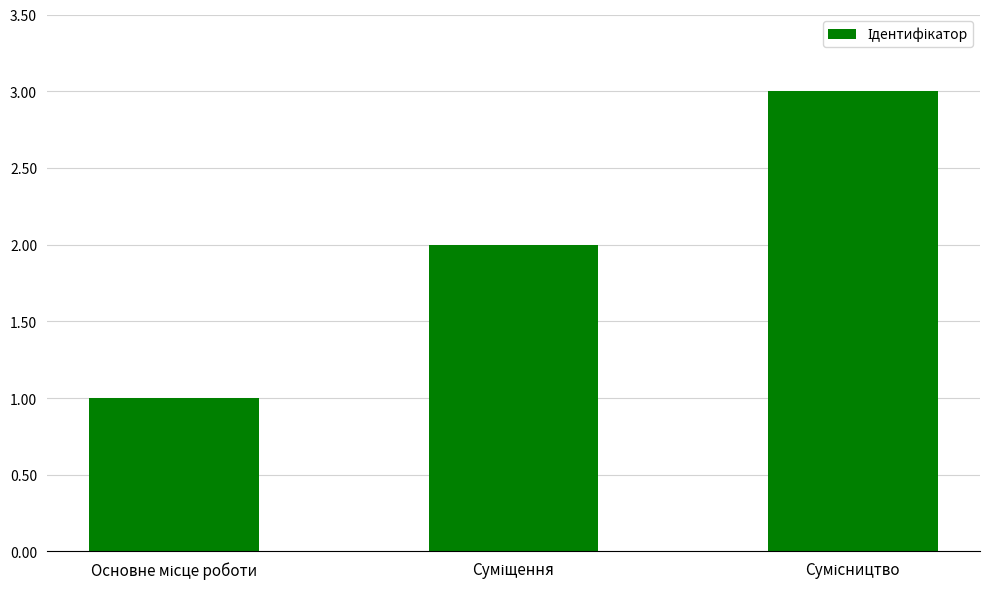

Count the values in the range 1 to 3.

3